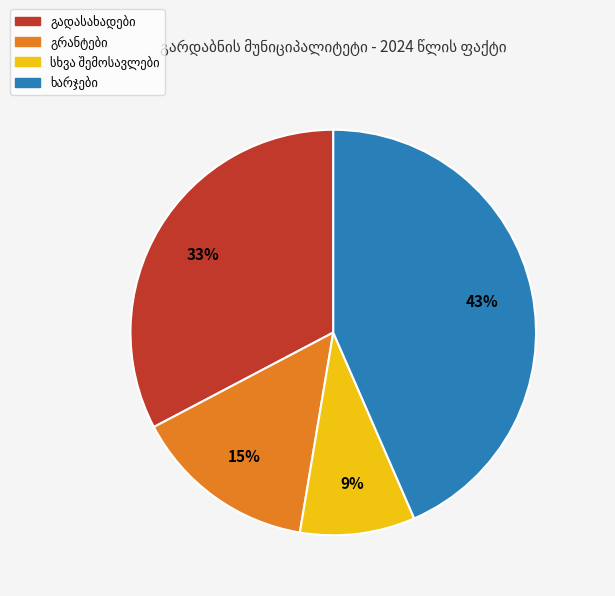

Is there any slice that represents more than half of the pie?

No